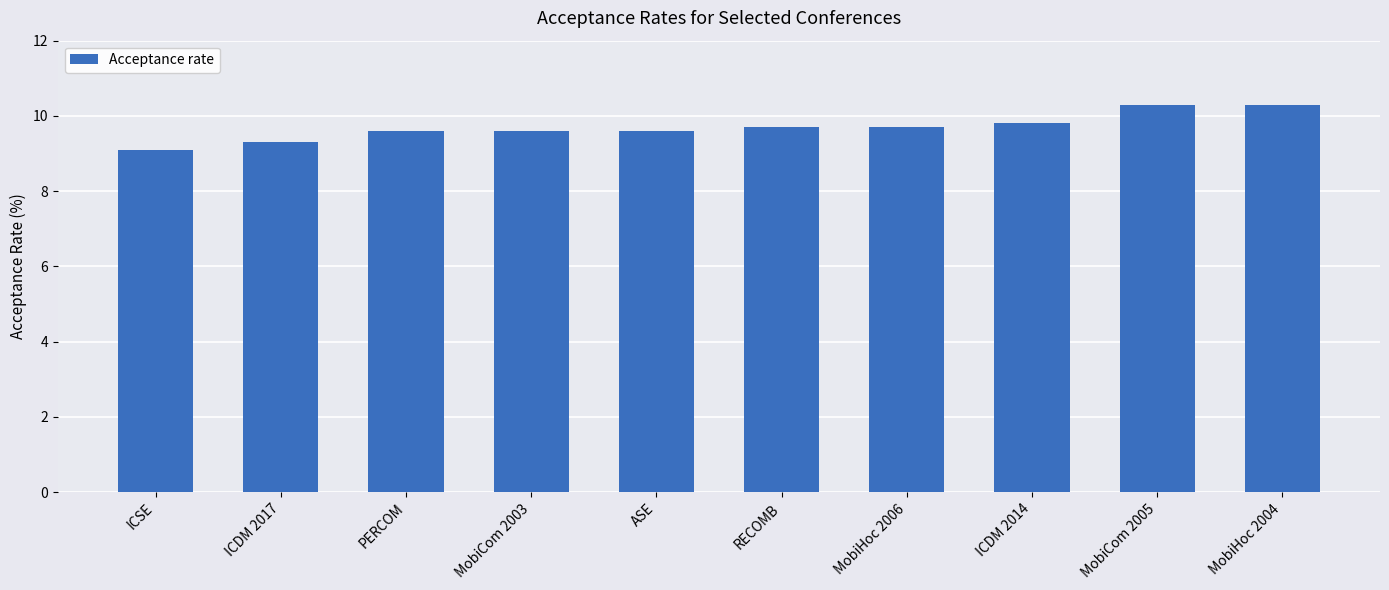

What position from the right is ICDM 2014?

3